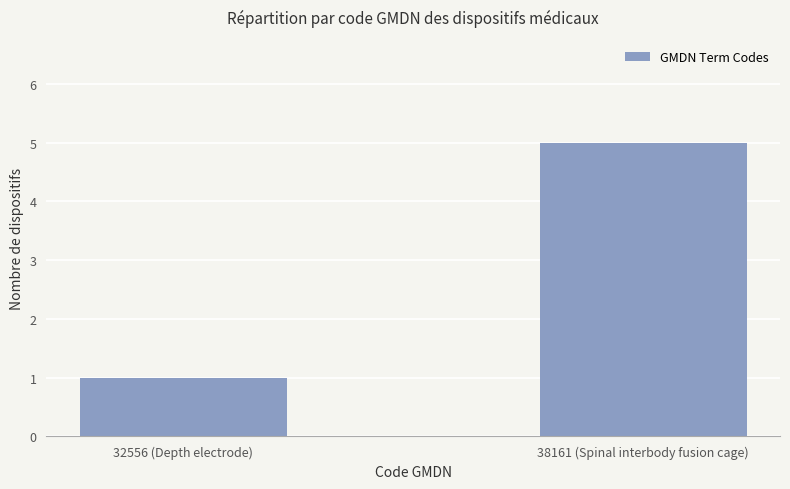

What is the change in value from 32556 (Depth electrode) to 38161 (Spinal interbody fusion cage)?

+4